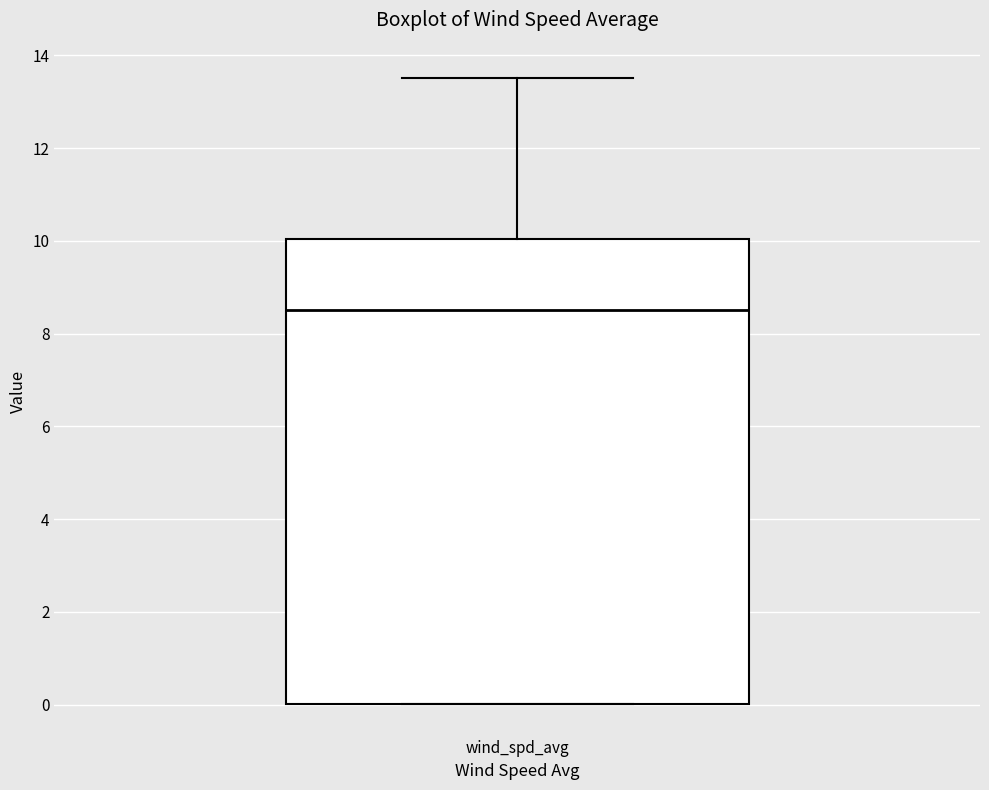

Where does the upper whisker of the box for wind_spd_avg end on the y-axis? The values are not printed on the chart, so give them approximately, as read against the axis.

13.6